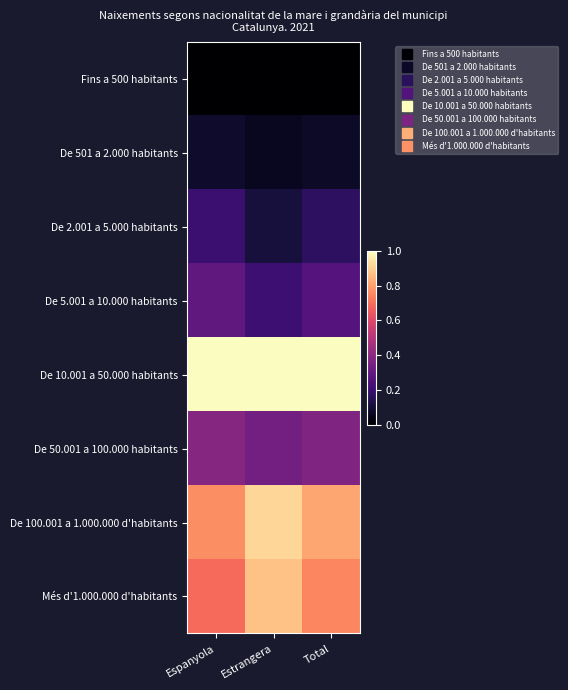

Reading right to left, list all the values displayed in this chart.

Fins a 500 habitants: Total=0.0	Estrangera=0.0	Espanyola=0.0
De 501 a 2.000 habitants: Total=0.1	Estrangera=0.1	Espanyola=0.1
De 2.001 a 5.000 habitants: Total=0.2	Estrangera=0.1	Espanyola=0.2
De 5.001 a 10.000 habitants: Total=0.3	Estrangera=0.2	Espanyola=0.3
De 10.001 a 50.000 habitants: Total=1.0	Estrangera=1.0	Espanyola=1.0
De 50.001 a 100.000 habitants: Total=0.4	Estrangera=0.3	Espanyola=0.4
De 100.001 a 1.000.000 d'habitants: Total=0.8	Estrangera=0.9	Espanyola=0.8
Més d'1.000.000 d'habitants: Total=0.7	Estrangera=0.9	Espanyola=0.7